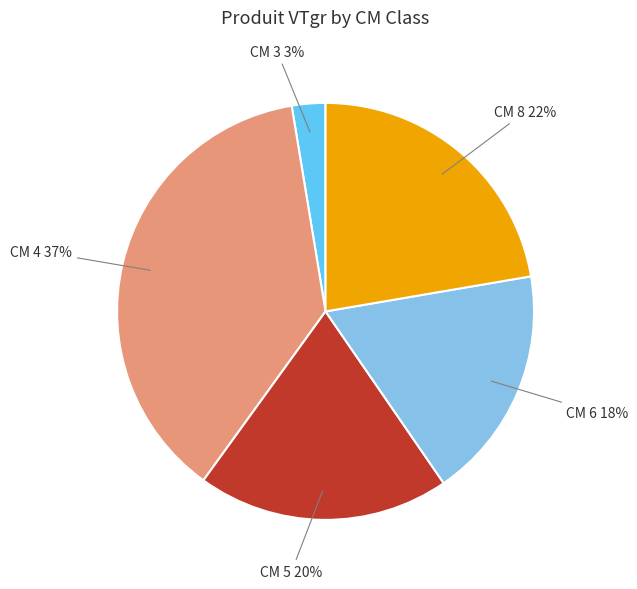

To the nearest percent, what is the average slice percentage?

20%